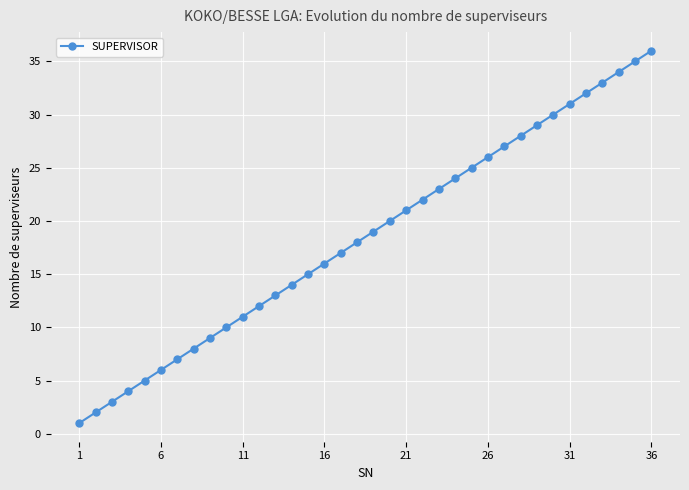

What is the greatest value displayed?

36